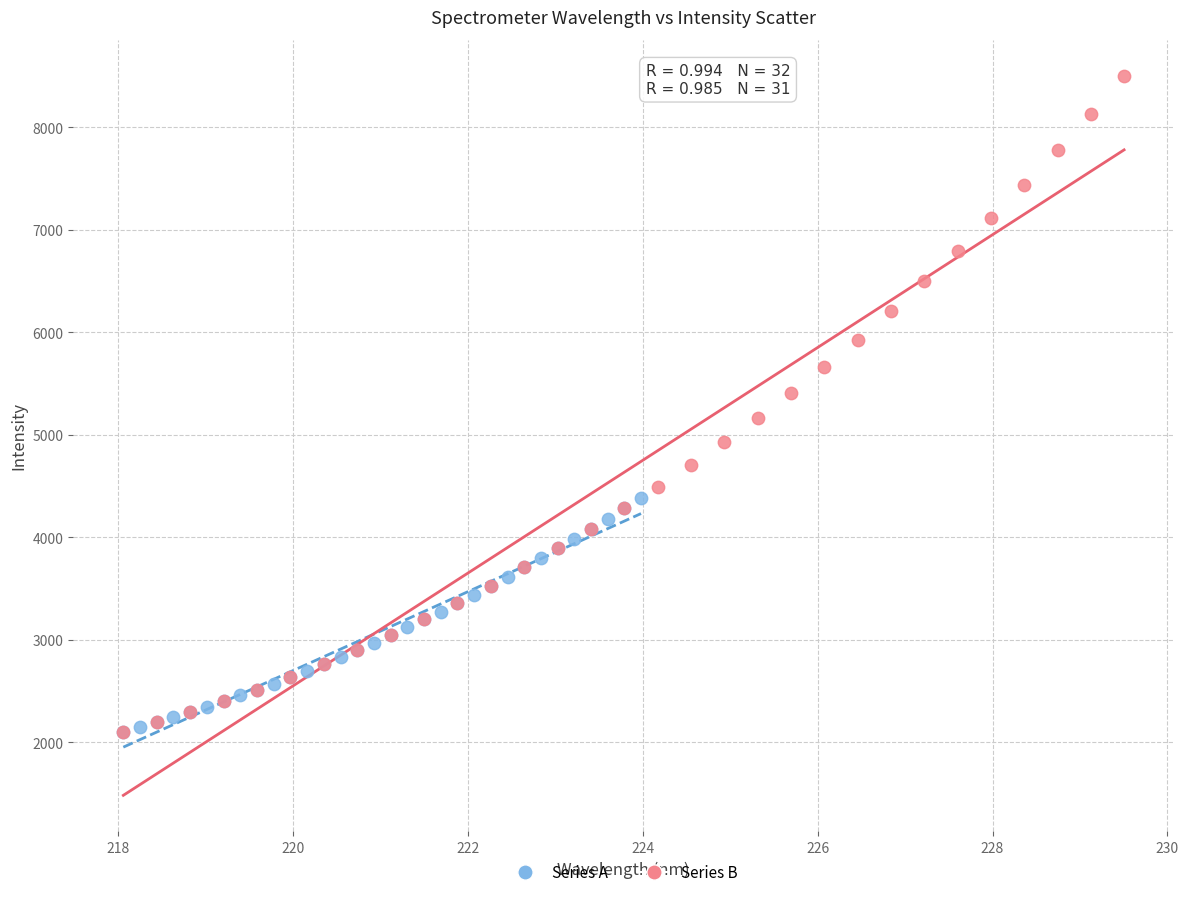

Which series contains the highest Y value?

Series B